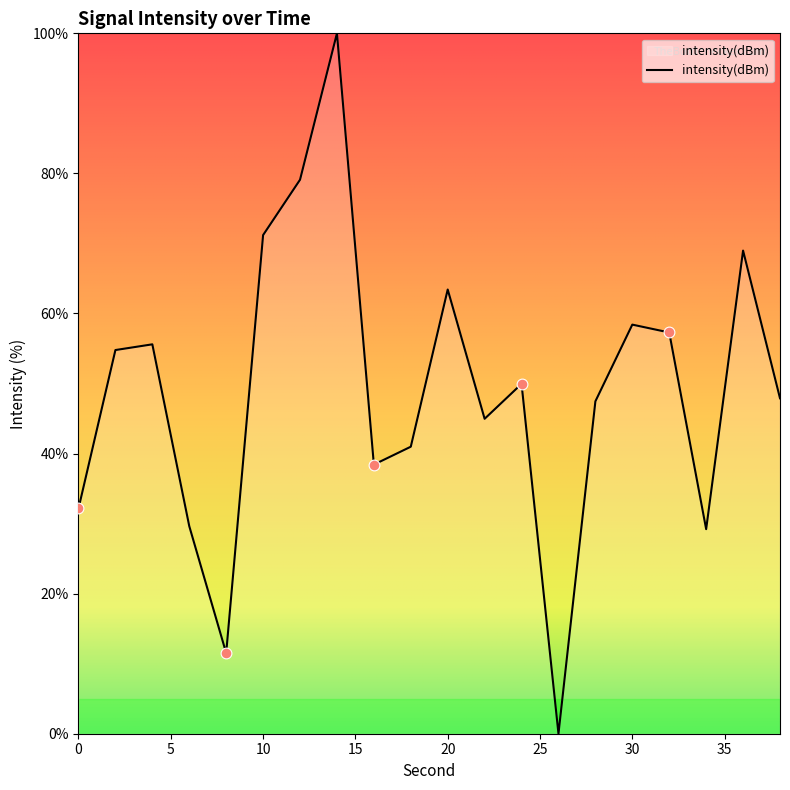

What is the maximum value shown in the chart?

100.0